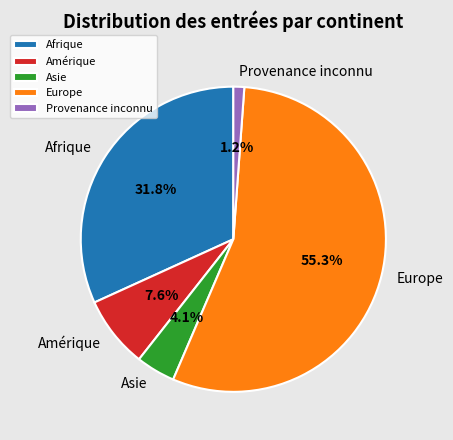

Which category has the biggest portion of the pie?

Europe